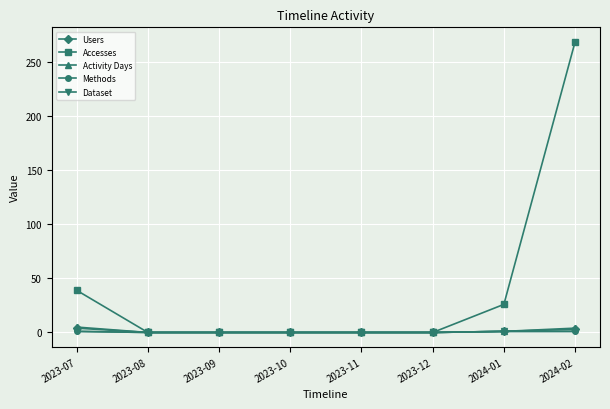

Rank the categories by Activity Days value from lowest to highest.

2023-08, 2023-09, 2023-10, 2023-11, 2023-12, 2024-01, 2024-02, 2023-07